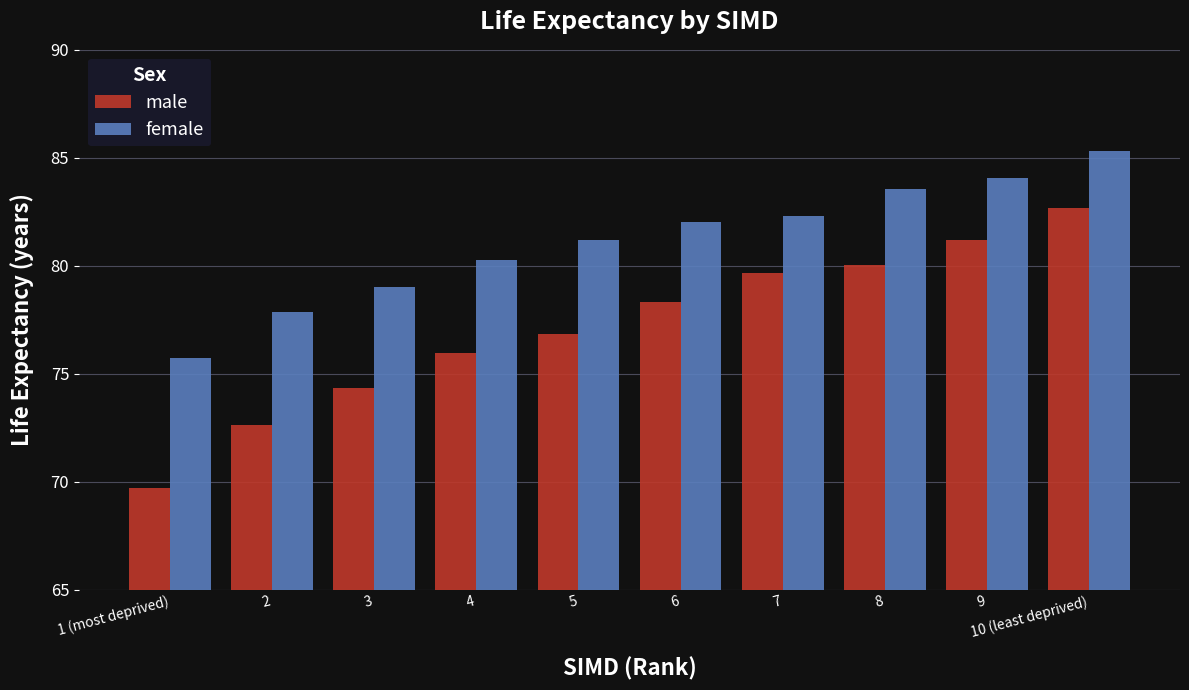

What are all the series names shown in the legend?

male, female